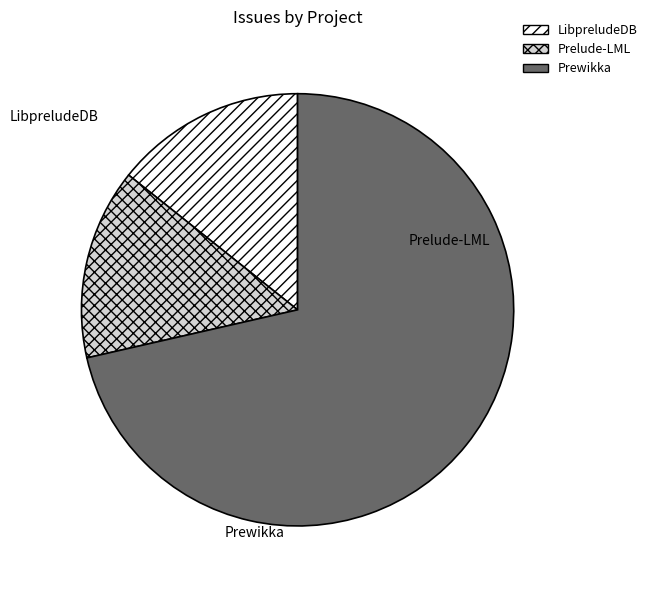

Does Prelude-LML represent more than half of the total?

No